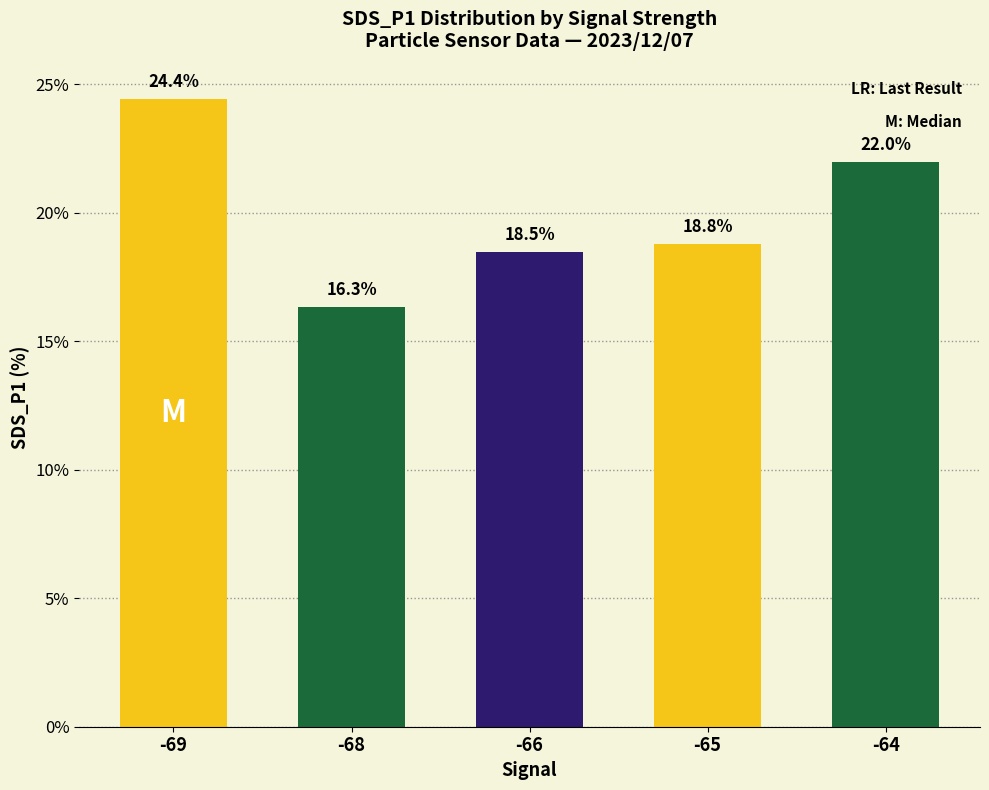

Reading left to right, list all the values displayed in this chart.

-69=24.4	-68=16.3	-66=18.5	-65=18.8	-64=22.0